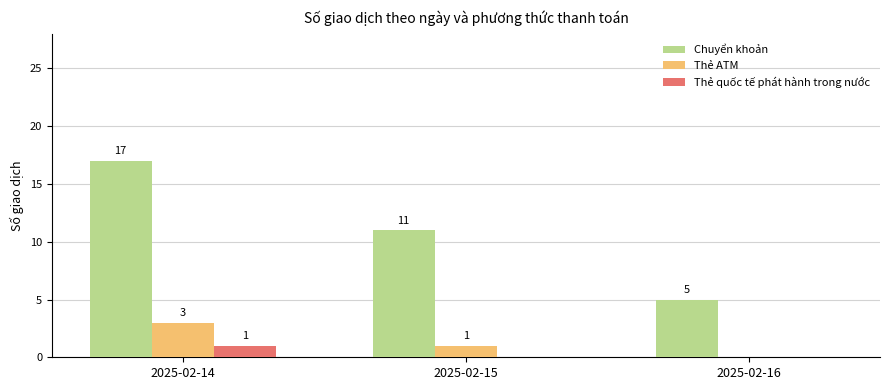

Which series has the widest spread of values?

Chuyển khoản